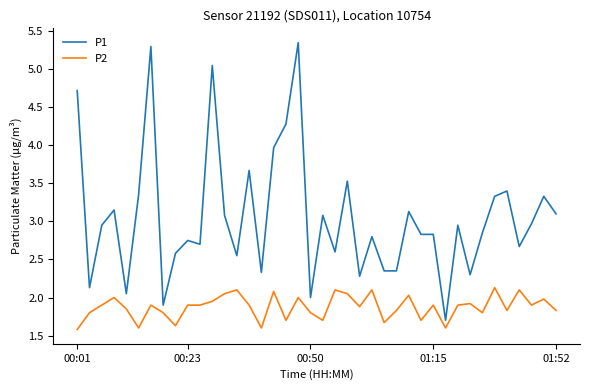

True or false: P1 and P2 cross at least once.

False